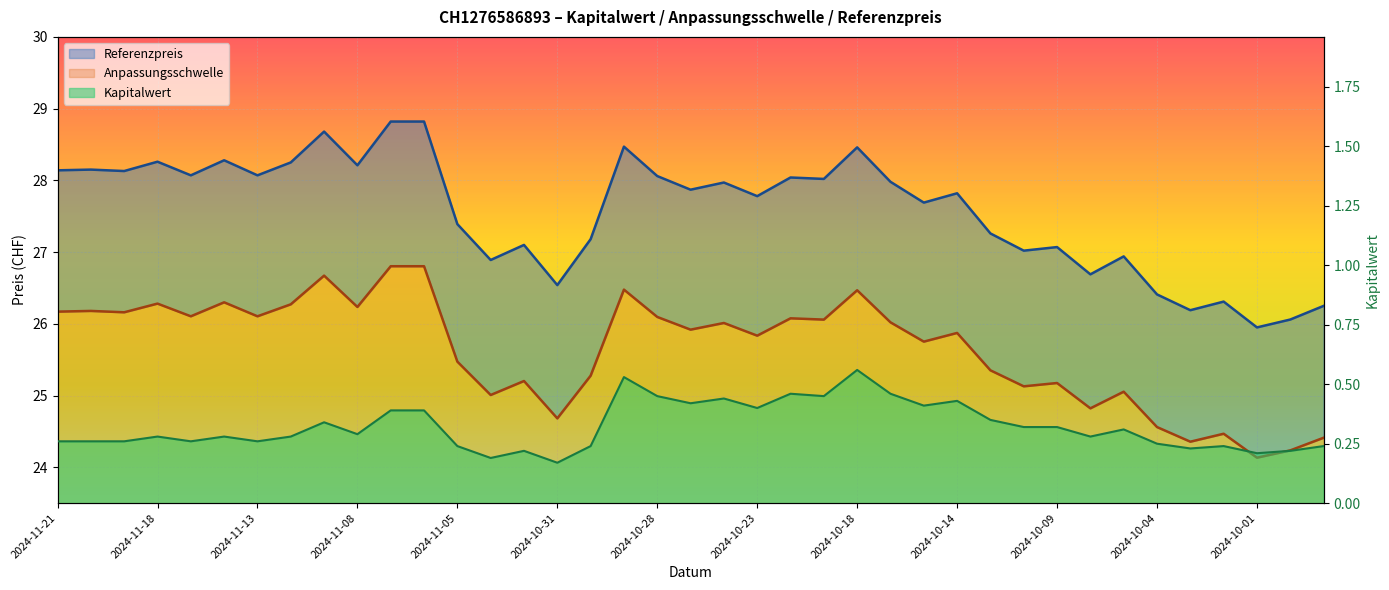

Rank the series at 2024-09-27 from lowest to highest value.

Kapitalwert, Anpassungsschwelle, Referenzpreis